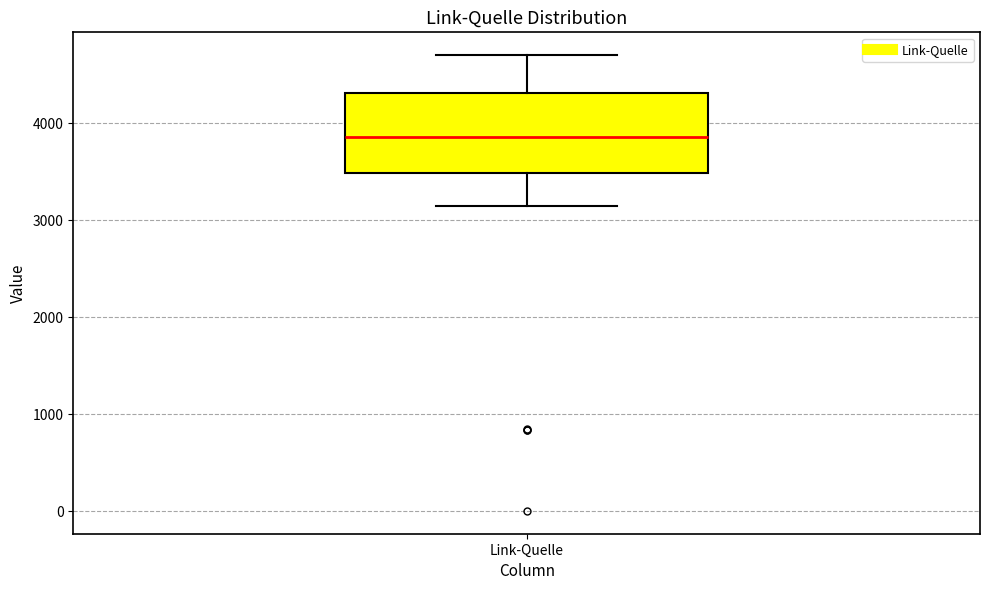

Transcribe this box plot: give where the median line is, the range the box spans, and where the two whiskers end, as read against the y-axis. The values are not printed on the chart, so give them approximately, as read against the axis.

median 3900, box 3500 to 4300, whiskers 3200 to 4700